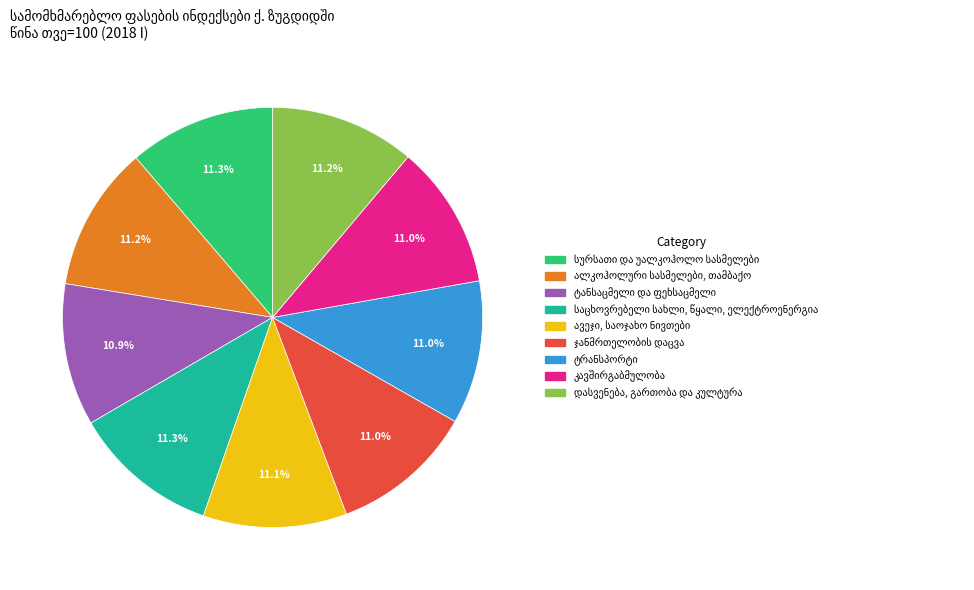

Does any single category account for the majority?

No